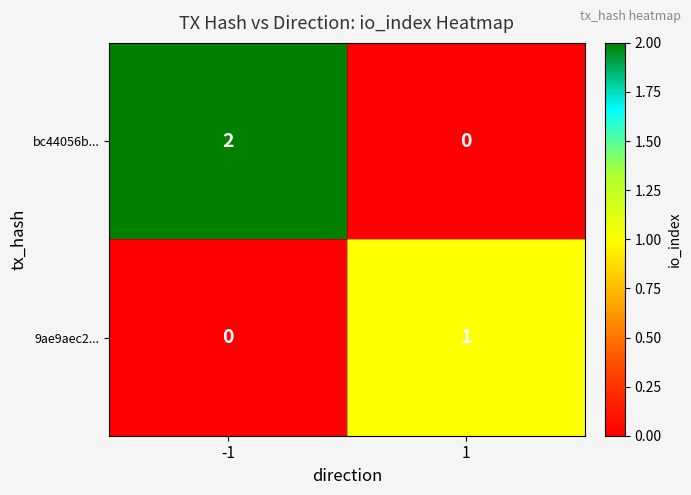

The 9ae9aec2... series shows 1 at 1. True or false?

True